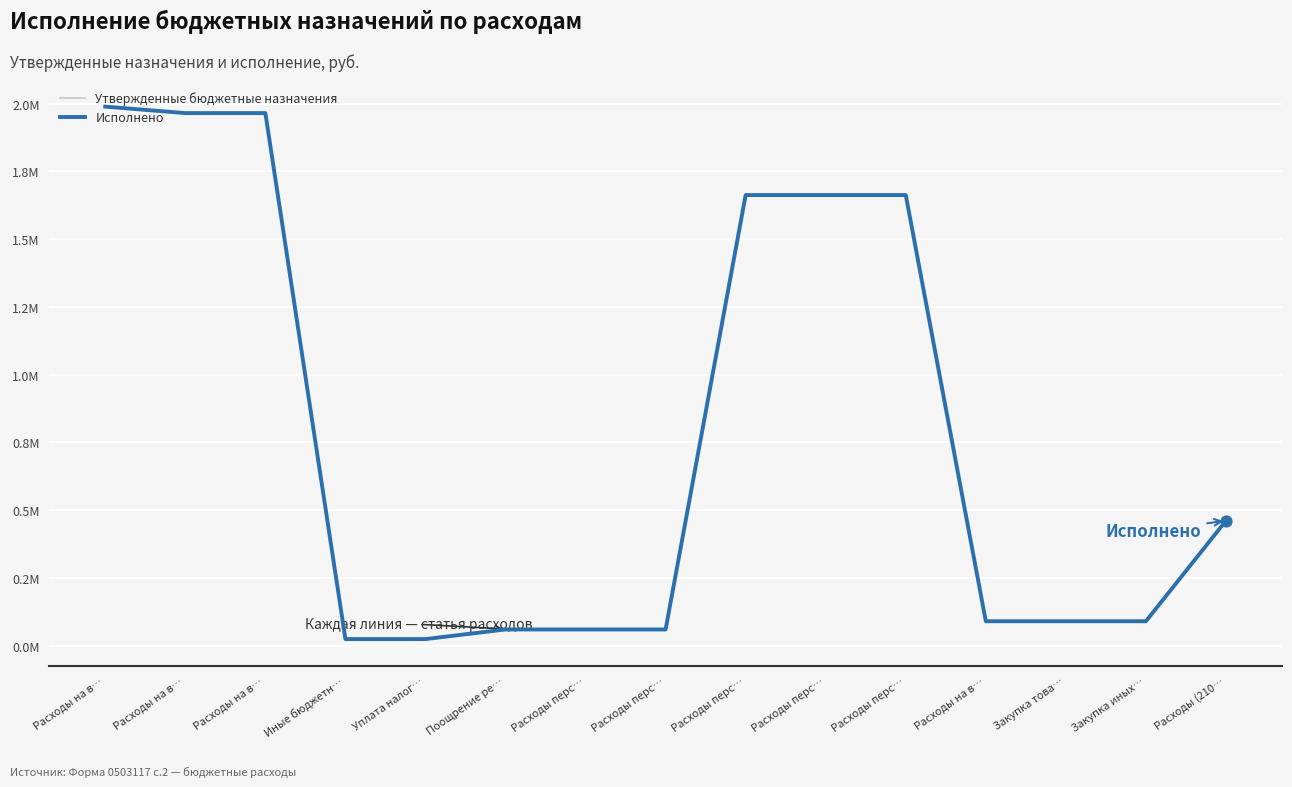

Which series has the largest total across all categories?

Утвержденные бюджетные назначения